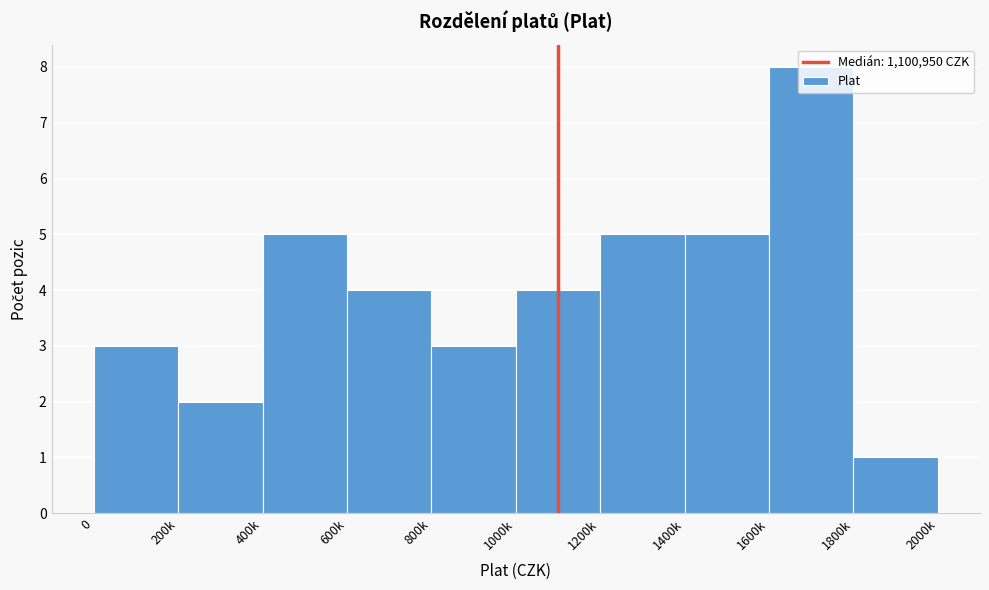

Which has a higher value, 1600k or 600k?

1600k